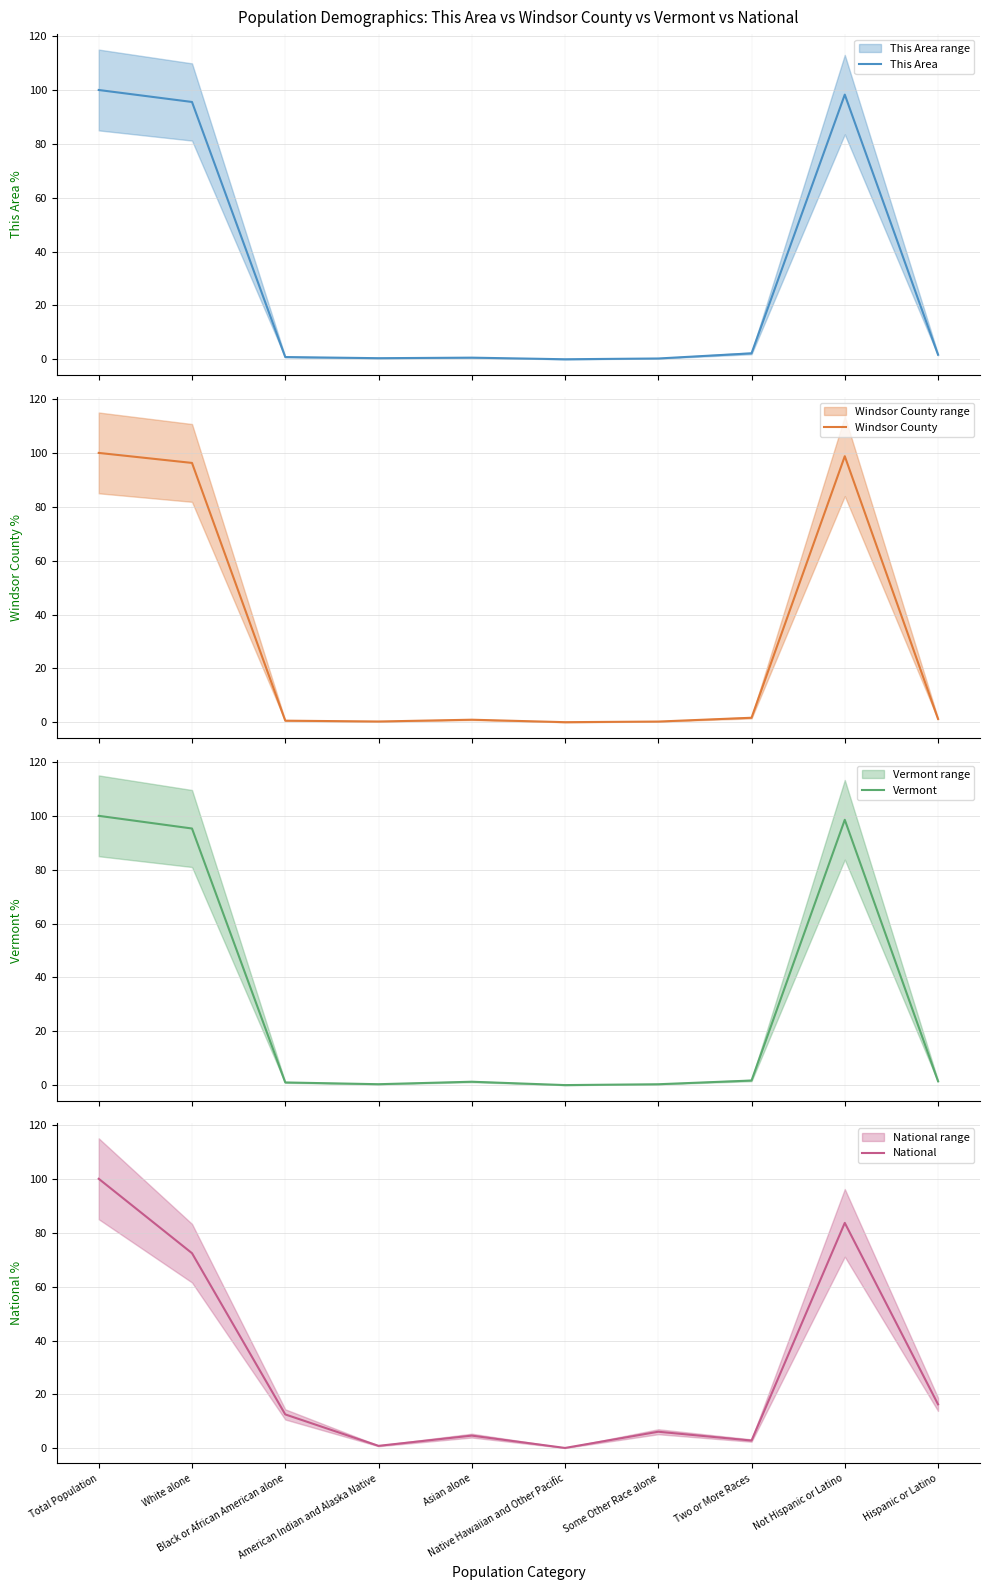

What is the sum of all Vermont values?

300.0